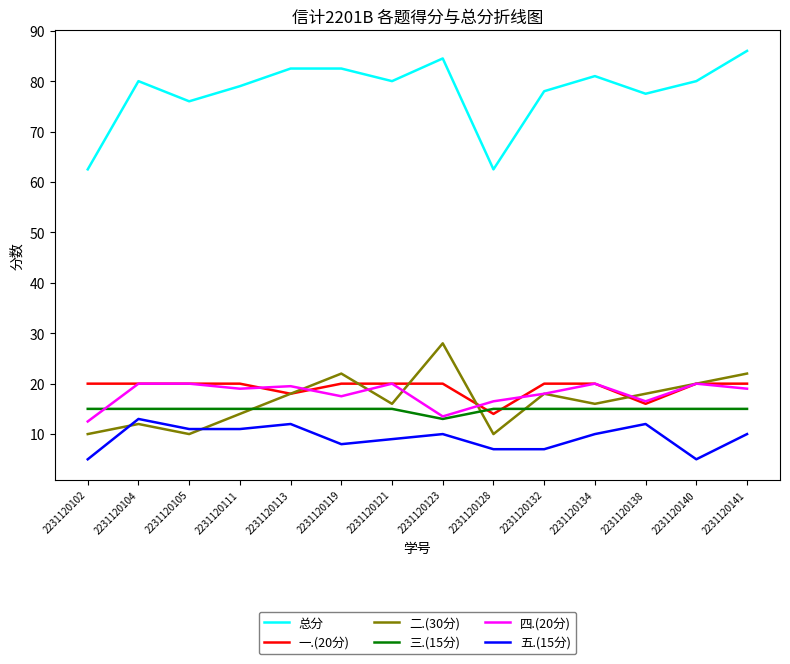

What is the greatest value displayed?

86.0